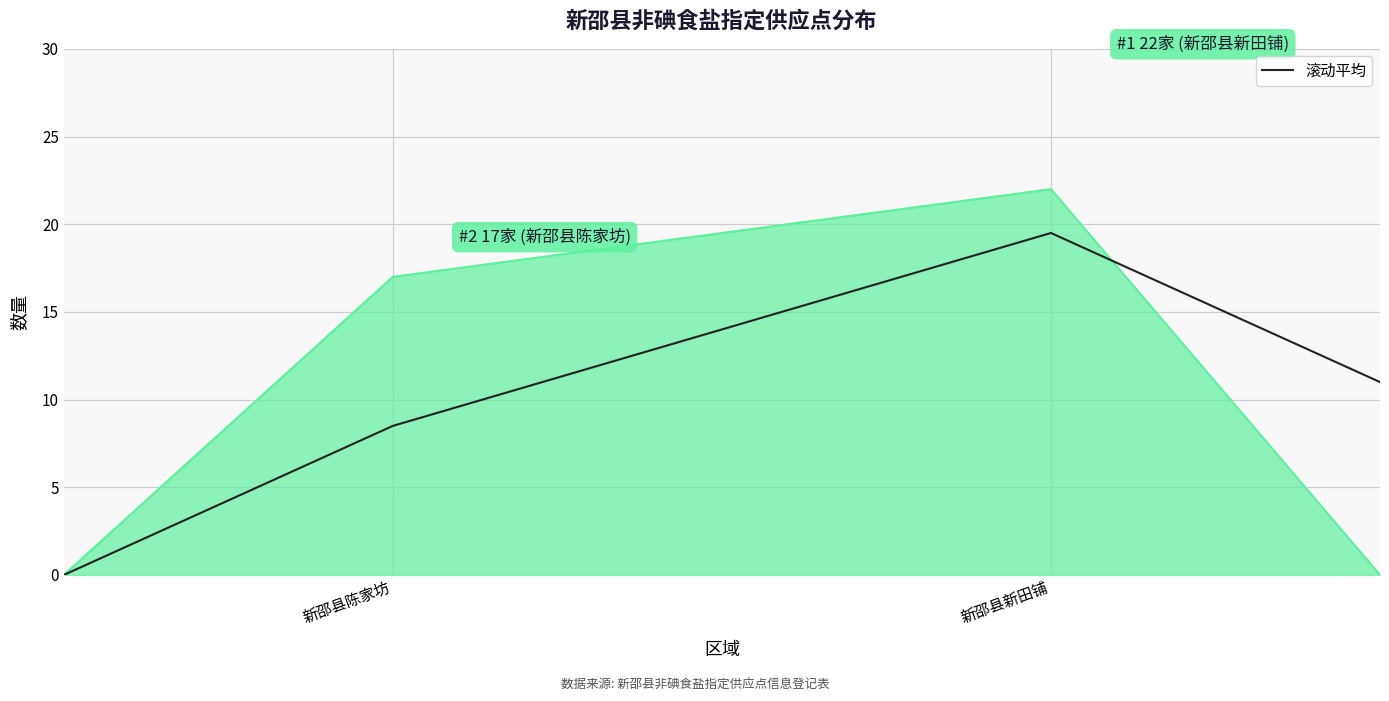

What is the maximum value shown in the chart?

22.0